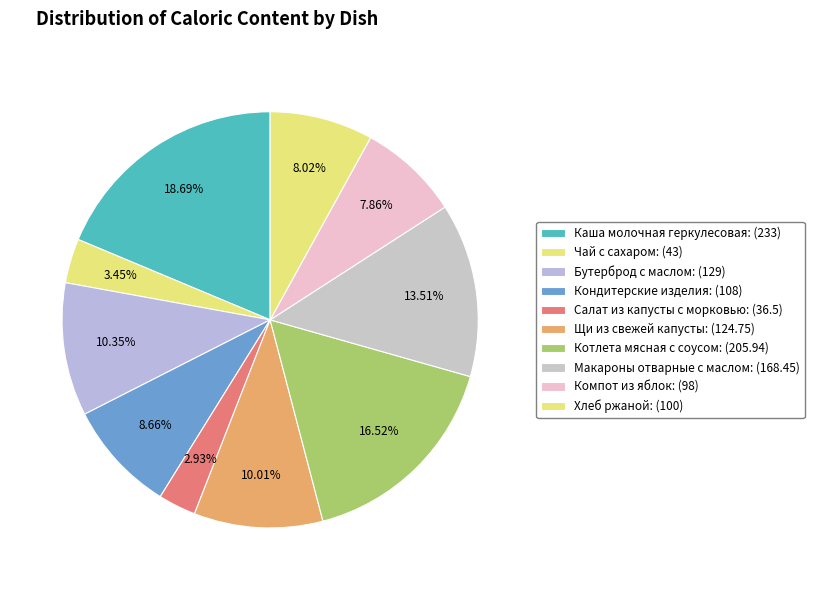

What is the smallest slice in the pie chart?

Салат из капусты с морковью